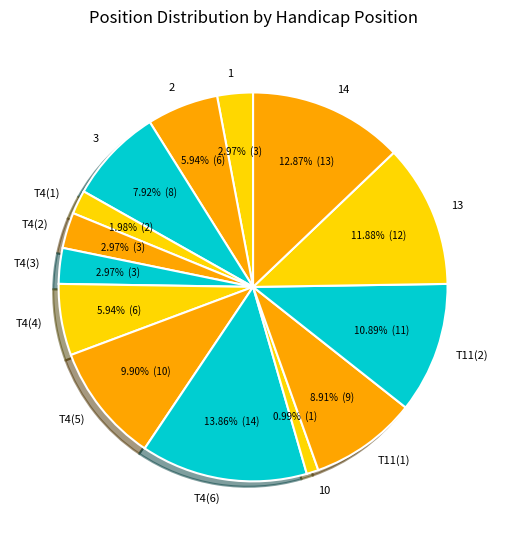

Combined, do T4(3) and 14 account for over 50%?

No